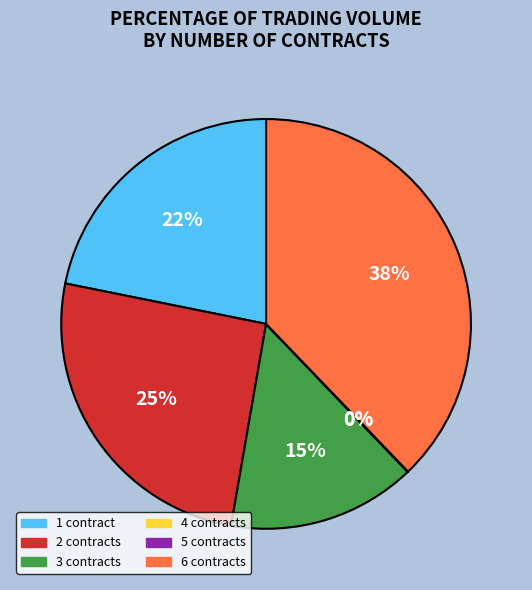

Is it true that 4 is 0% of the pie?

True